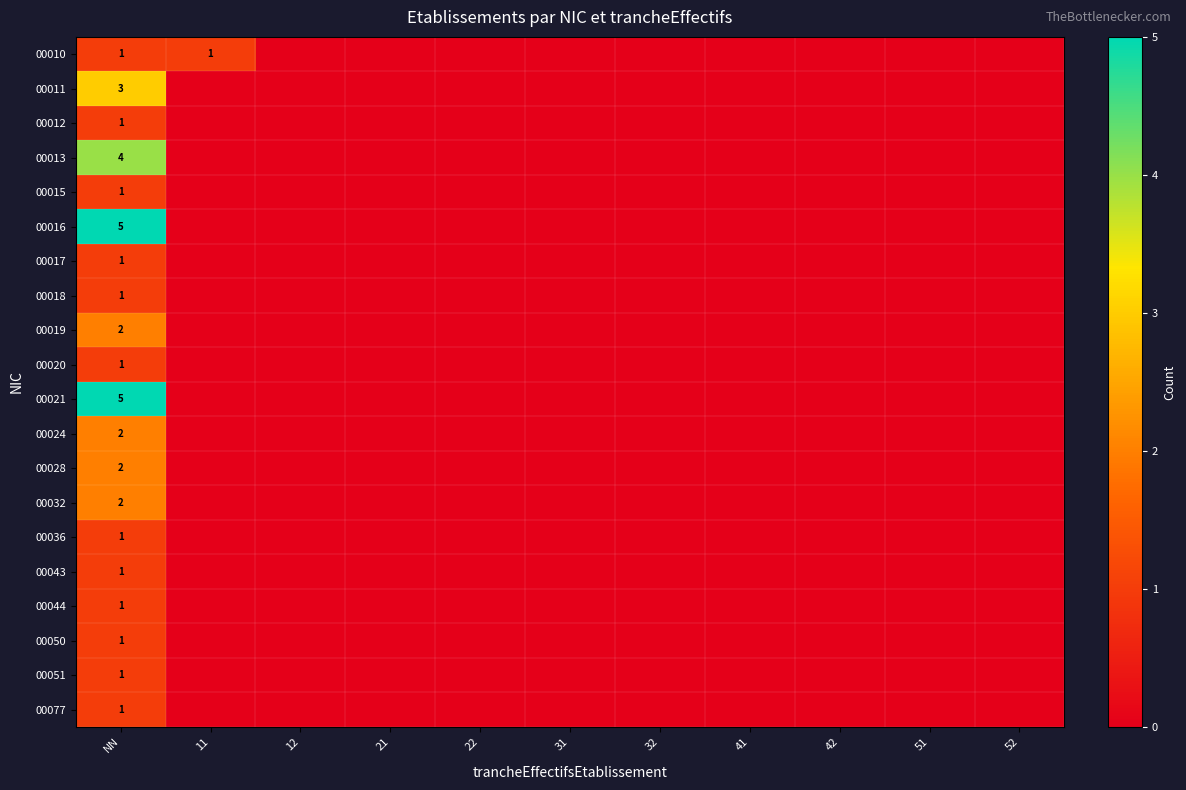

Count the 00028 values in the range 0 to 1.

10